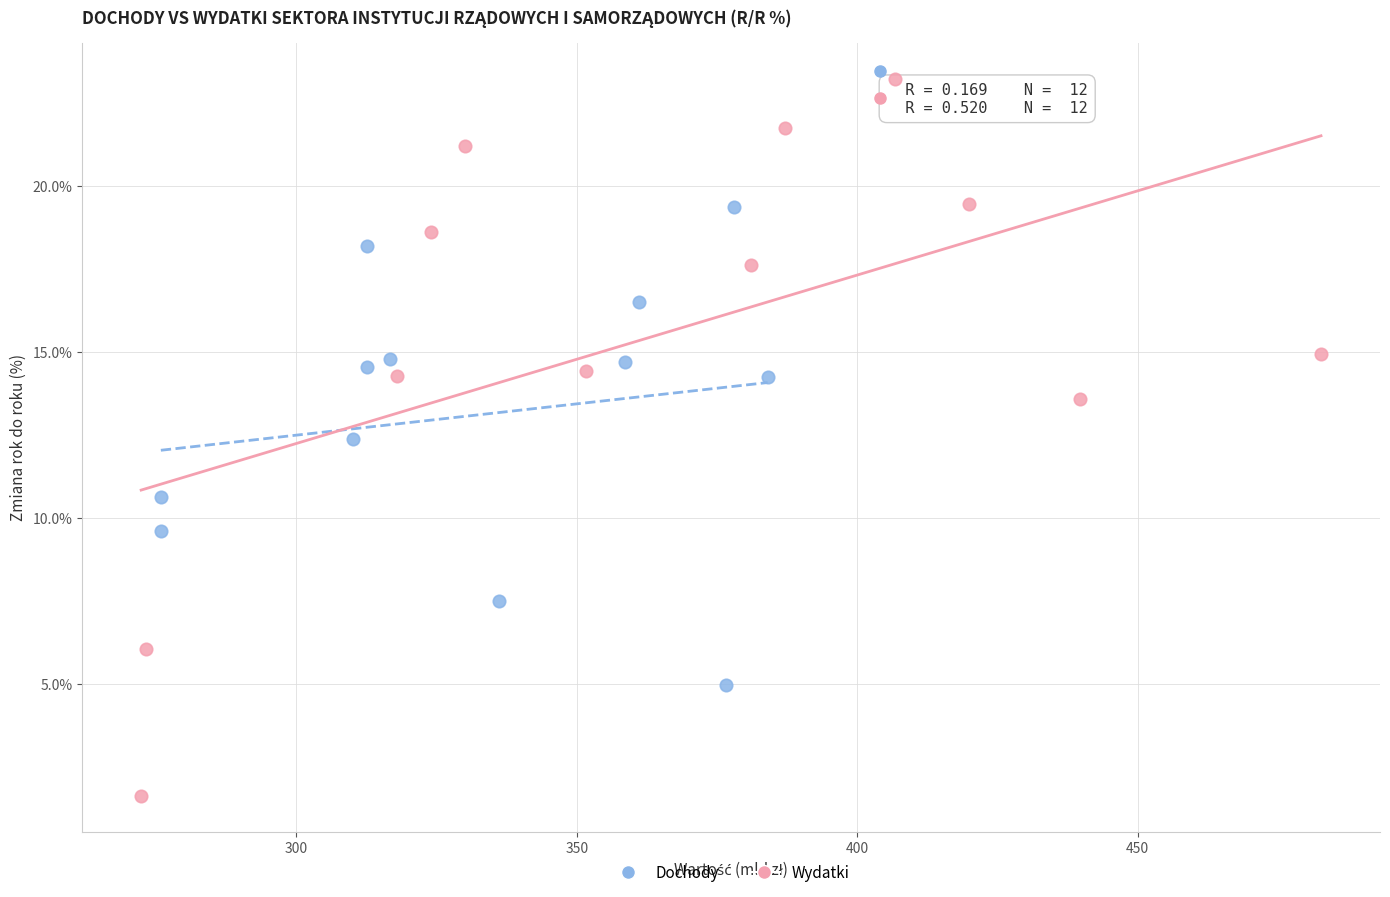

Which series has the largest Y range (max minus min)?

Wydatki